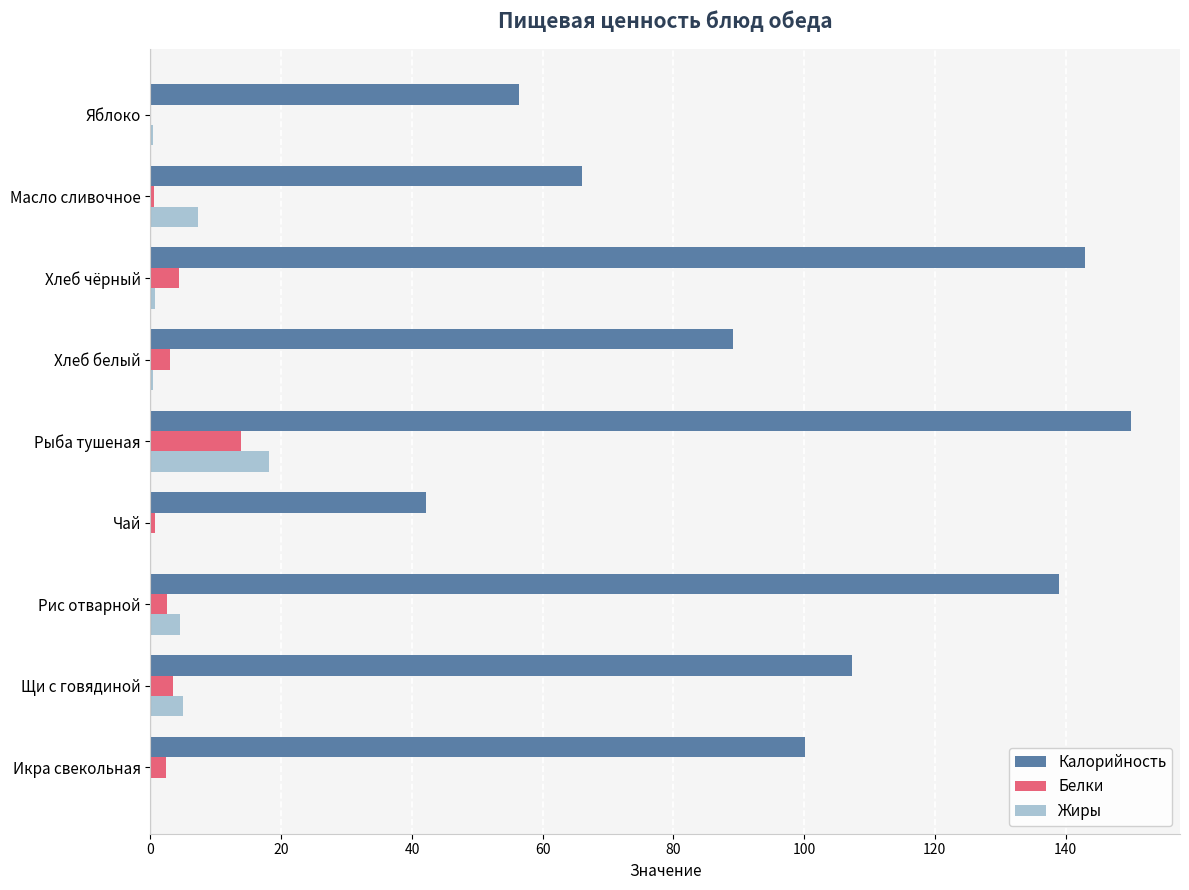

What is the sum of all Жиры values?

36.3